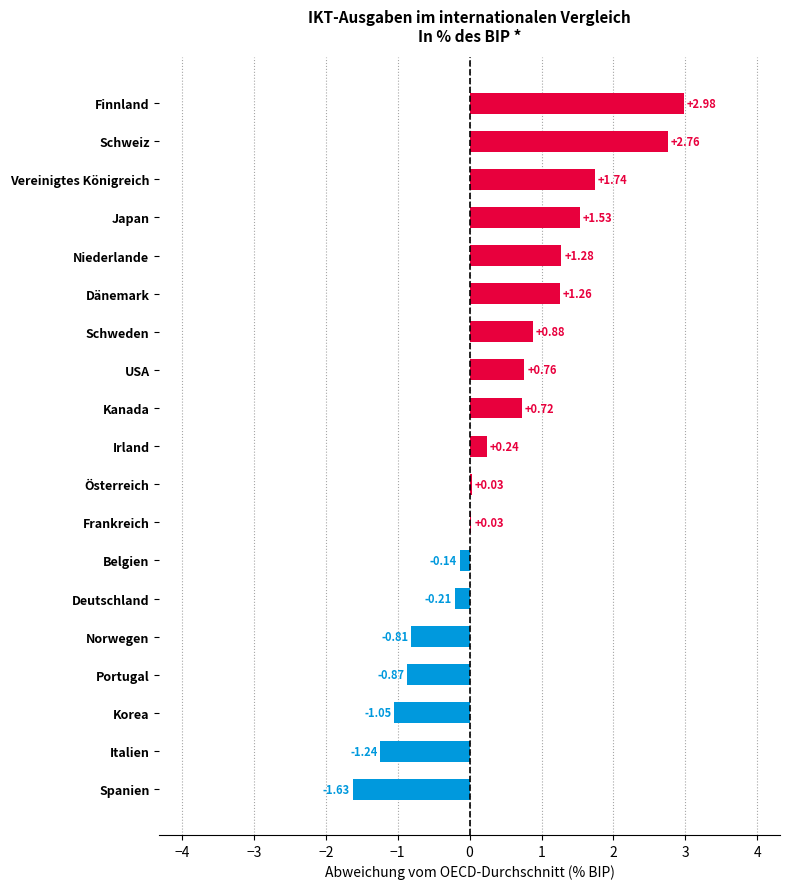

How many series are shown in this chart?

1